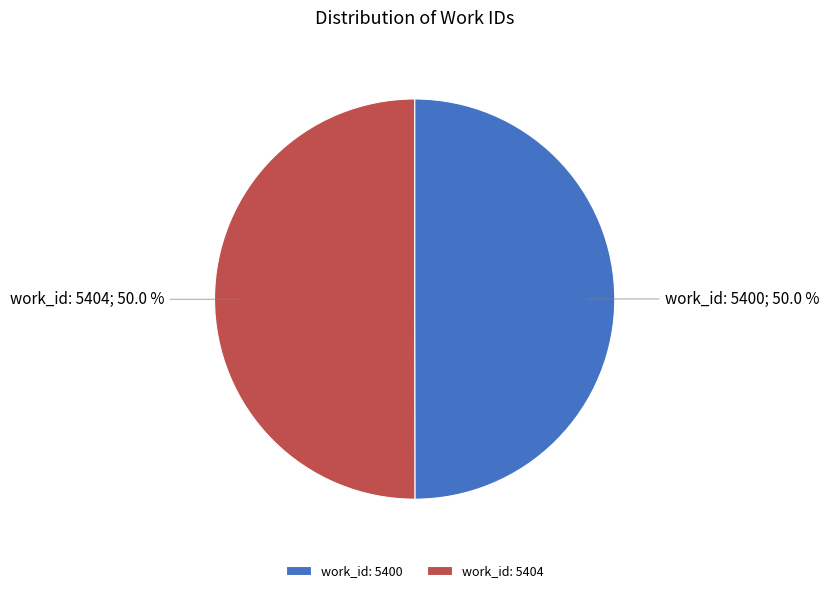

What percentage do work_id: 5400 and work_id: 5404 together represent?

100.0%